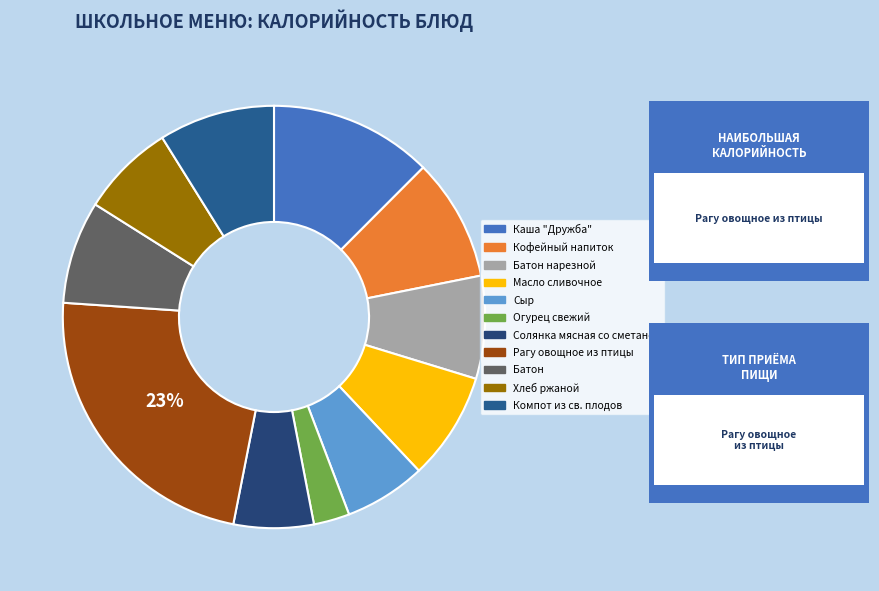

How many slices are in this pie chart?

11